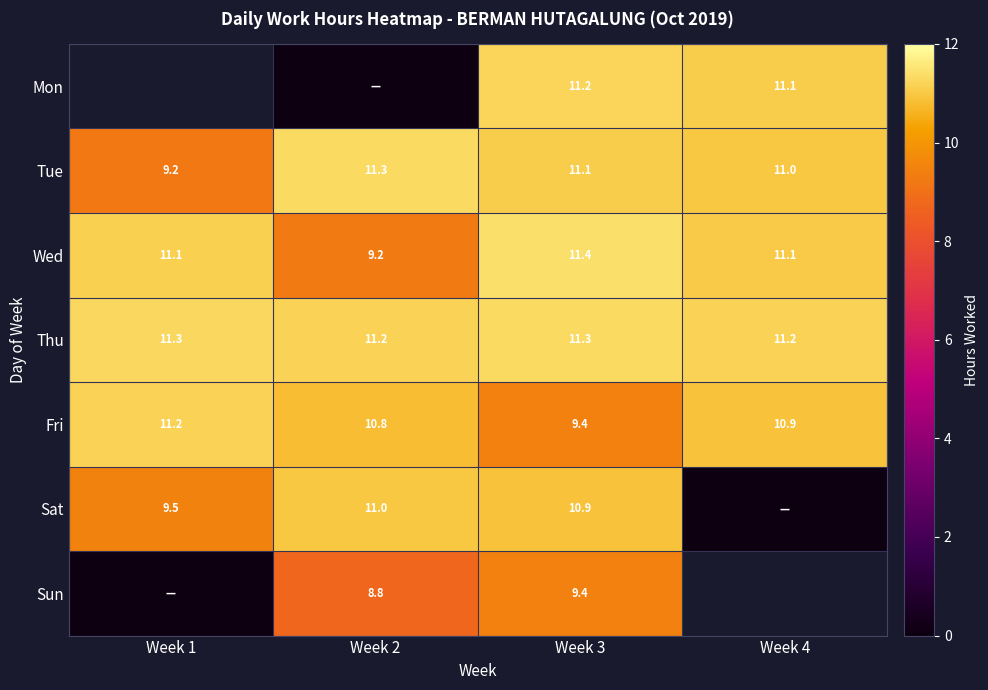

The Thu series shows 4.6 at Week 4. True or false?

False